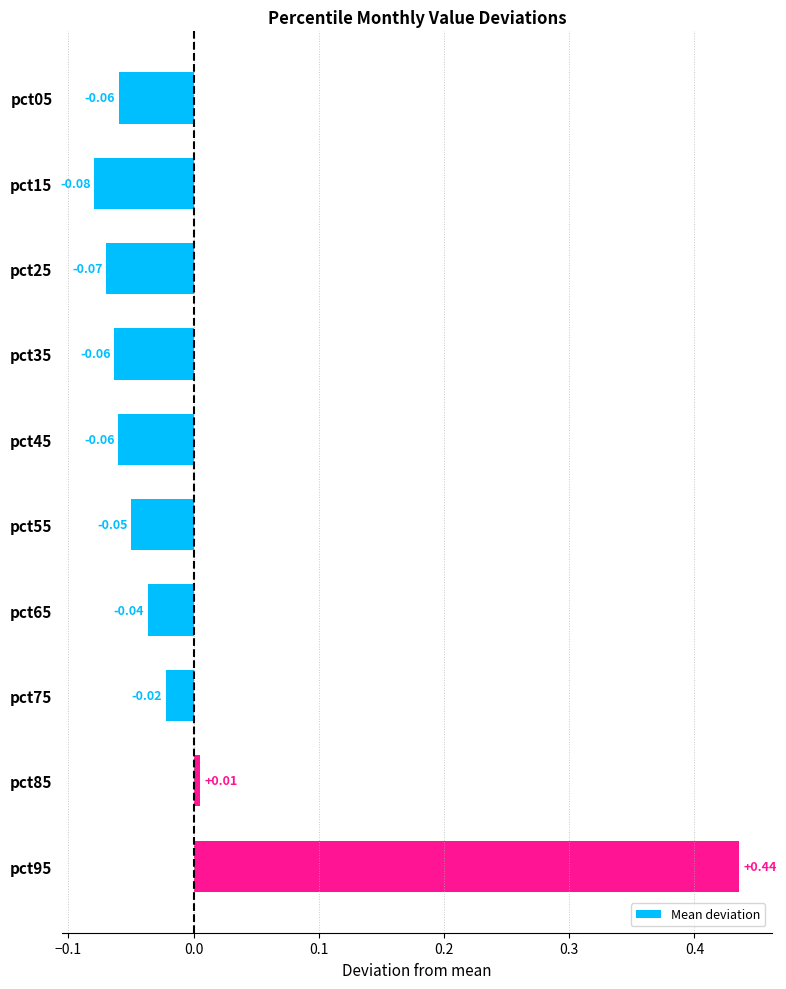

What is the difference between the maximum and minimum values?

0.5